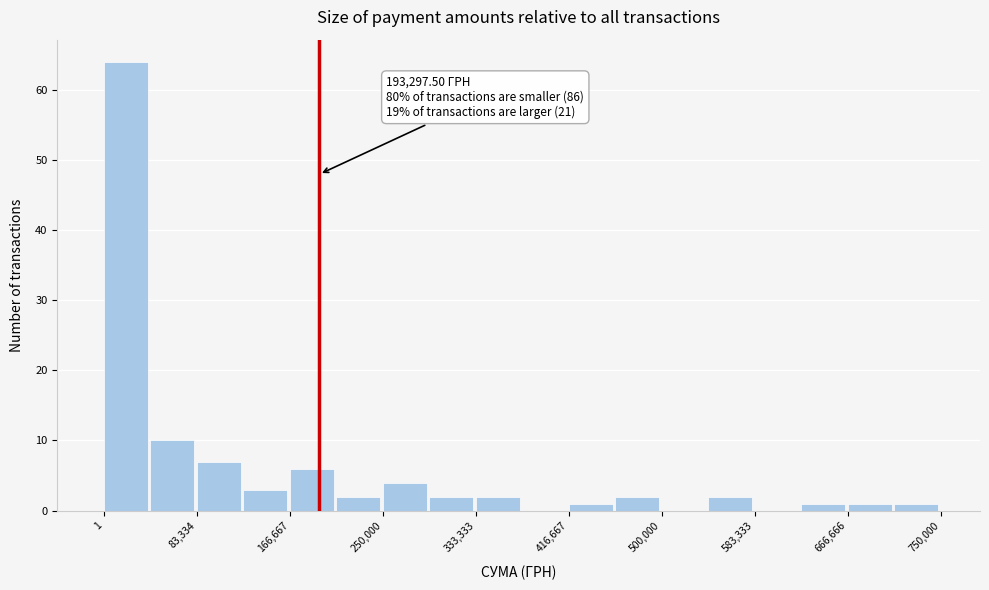

Over which range of the x-axis is the bar tallest?

0 to 40000